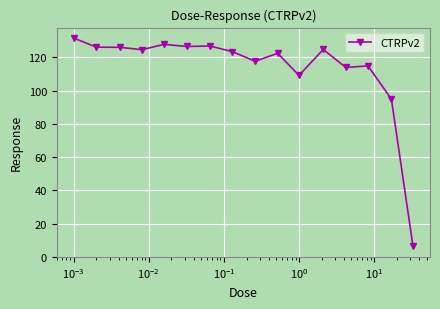

What is the value of the 8th point from the left?

123.5